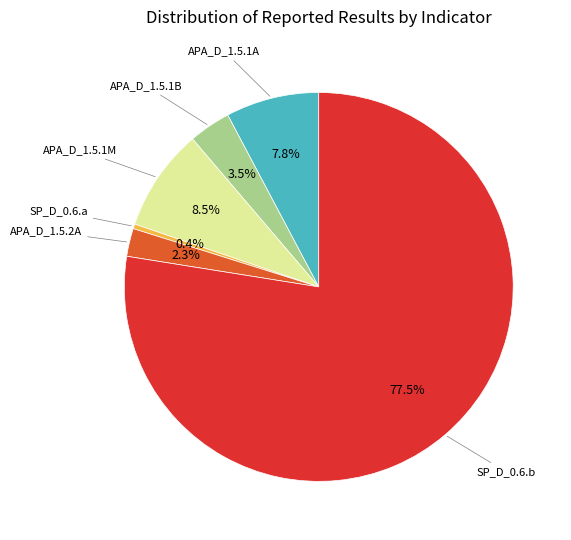

Is there a majority slice in this chart?

Yes